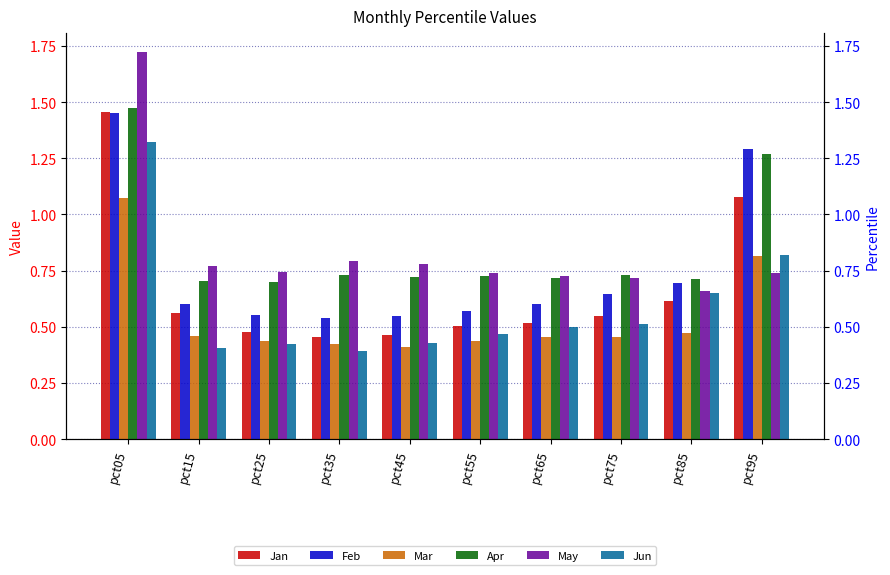

Rank the series at pct75 from lowest to highest value.

Mar, Jun, Jan, Feb, May, Apr